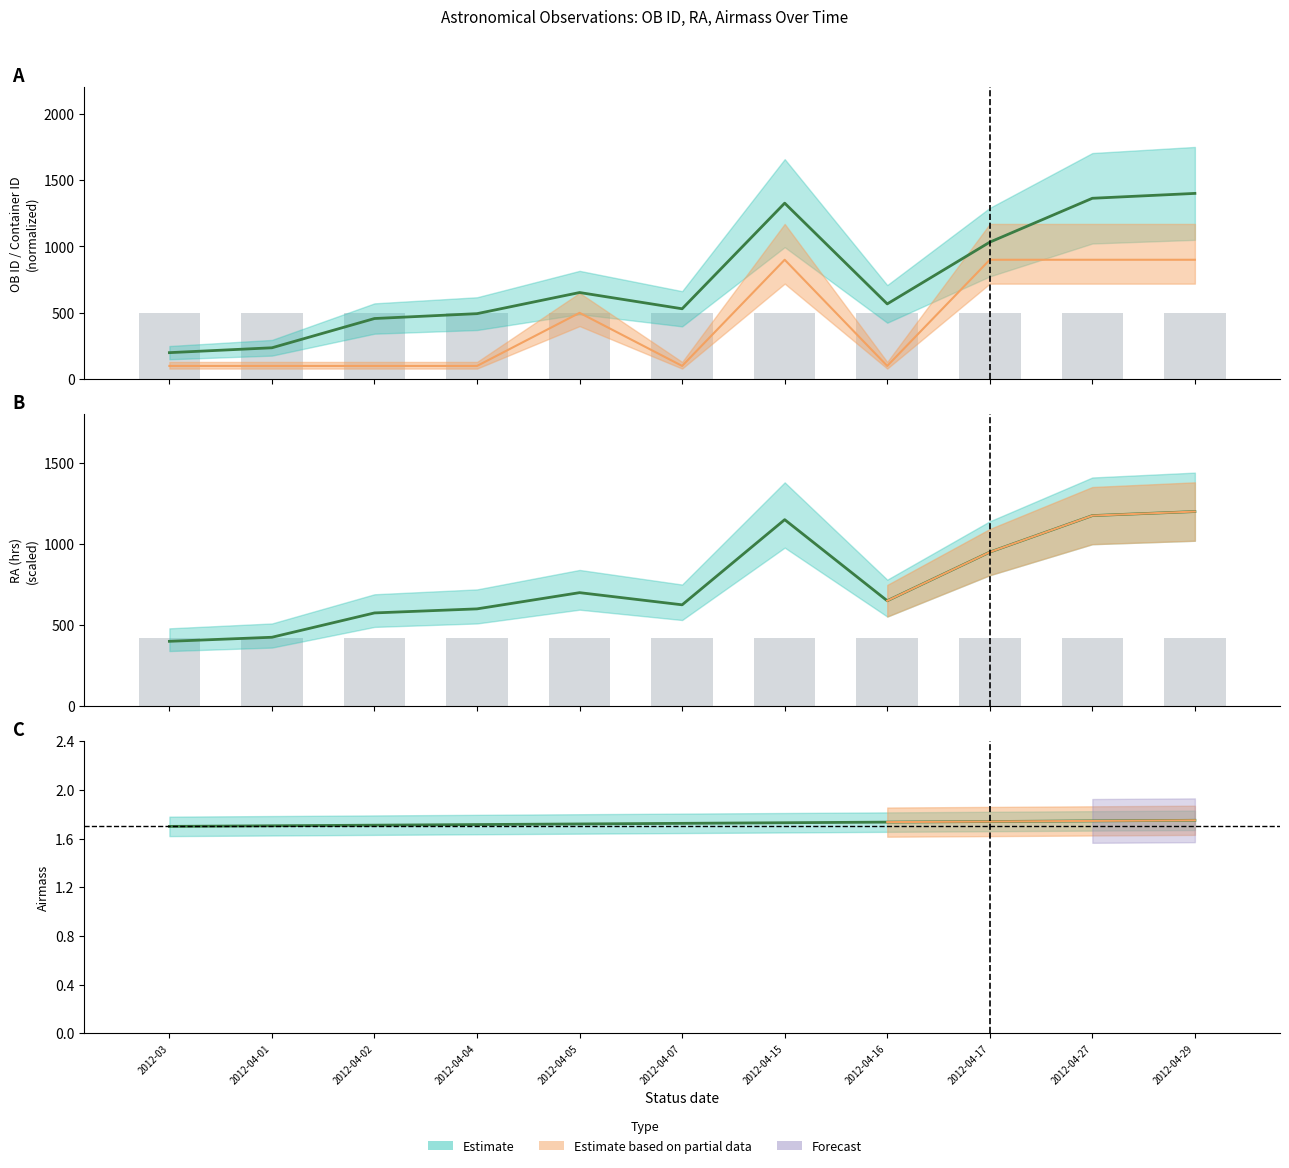

True or false: Execution time (s) has a value of 502.5 at 2012-04-07.

True